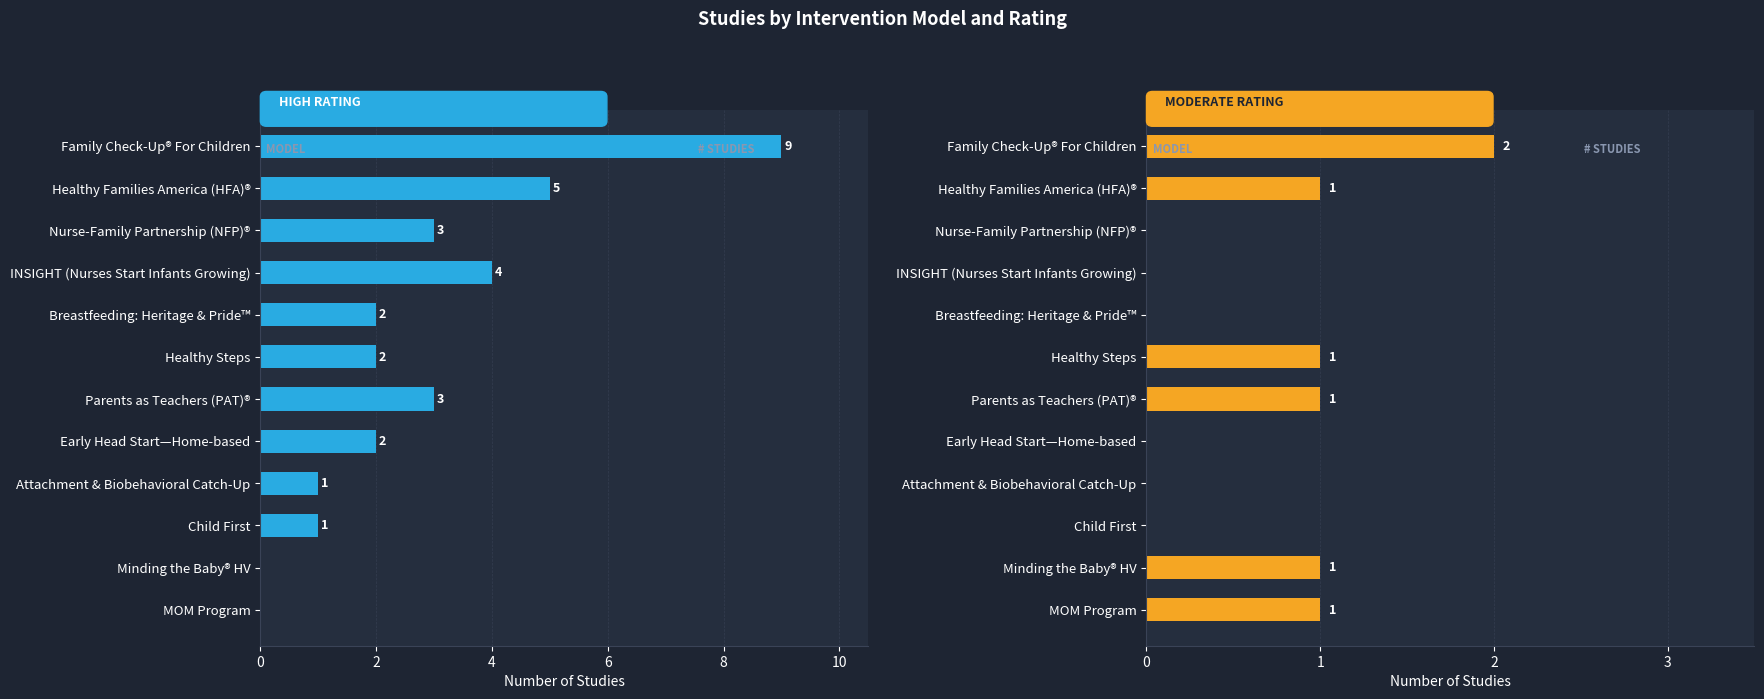

What is the label of the 10th bar from the right?

Nurse-Family Partnership (NFP)®